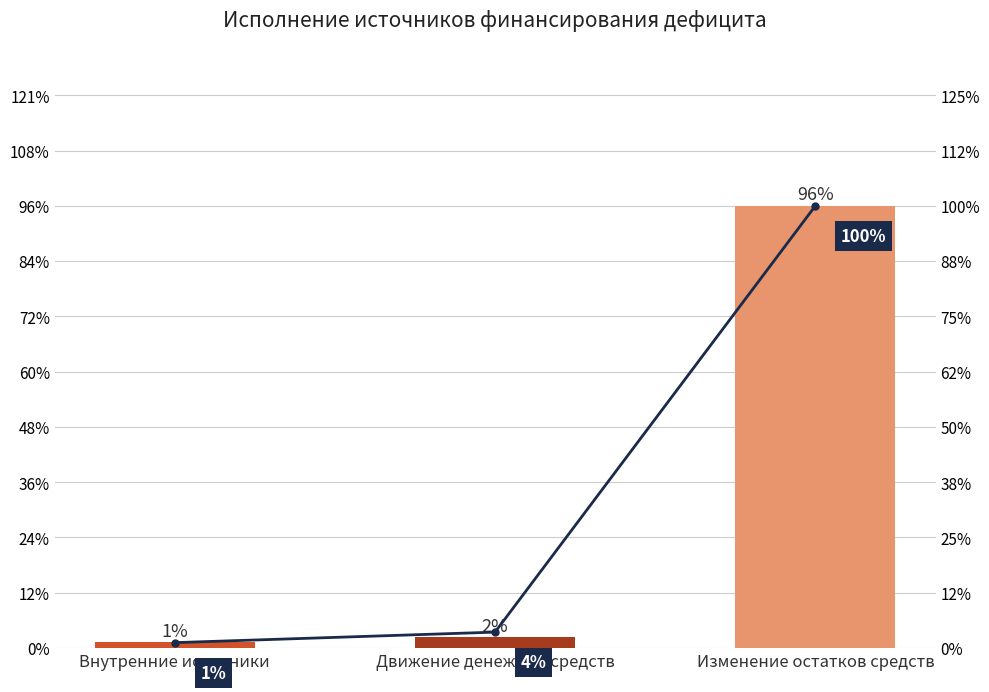

At which category is the sum across all series the highest?

Изменение остатков средств